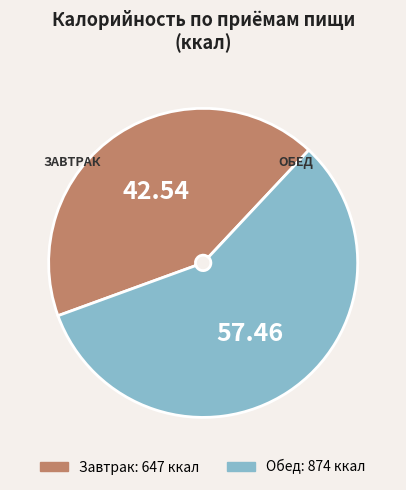

How many segments does this pie chart have?

2